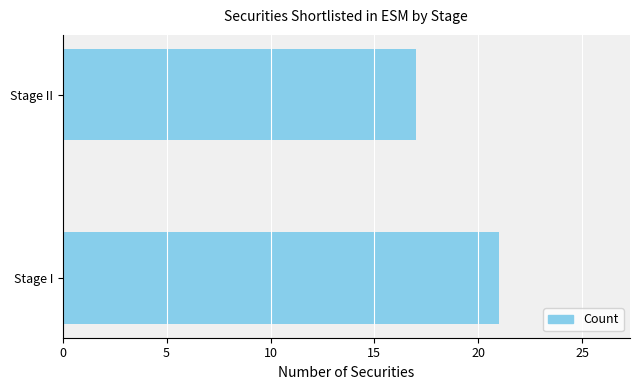

Rank the categories by value from highest to lowest.

Stage I, Stage II